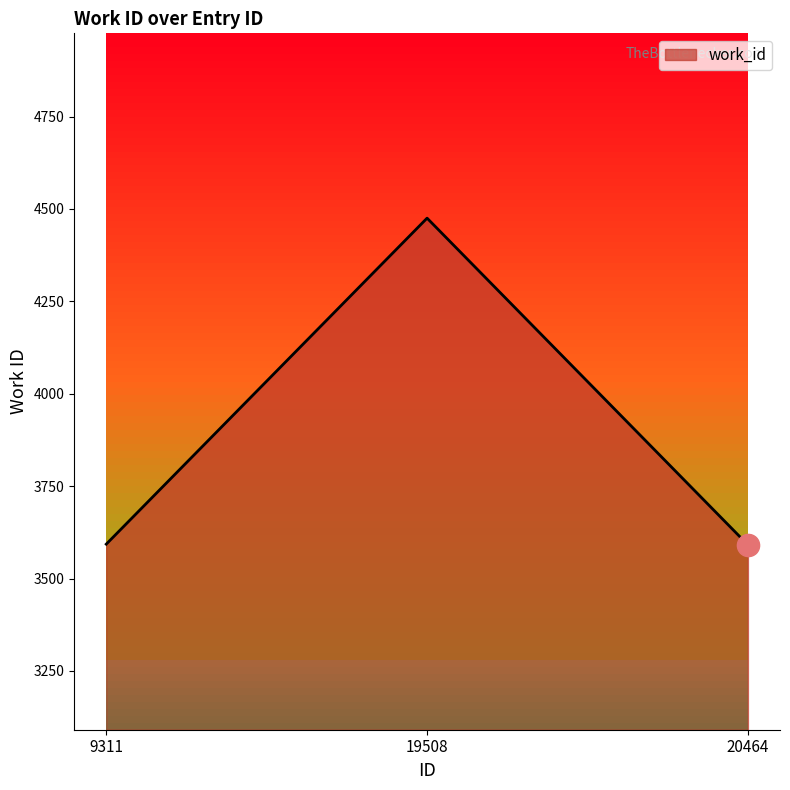

True or false: the data shows 3593 at 9311.

True